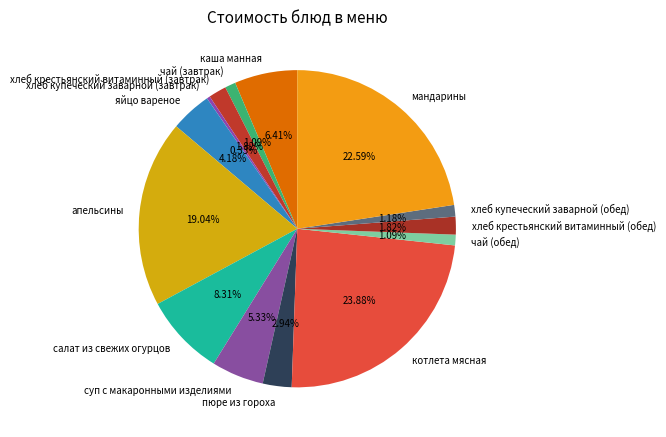

What portion of the pie excludes хлеб крестьянский витаминный (обед)?

98.2%